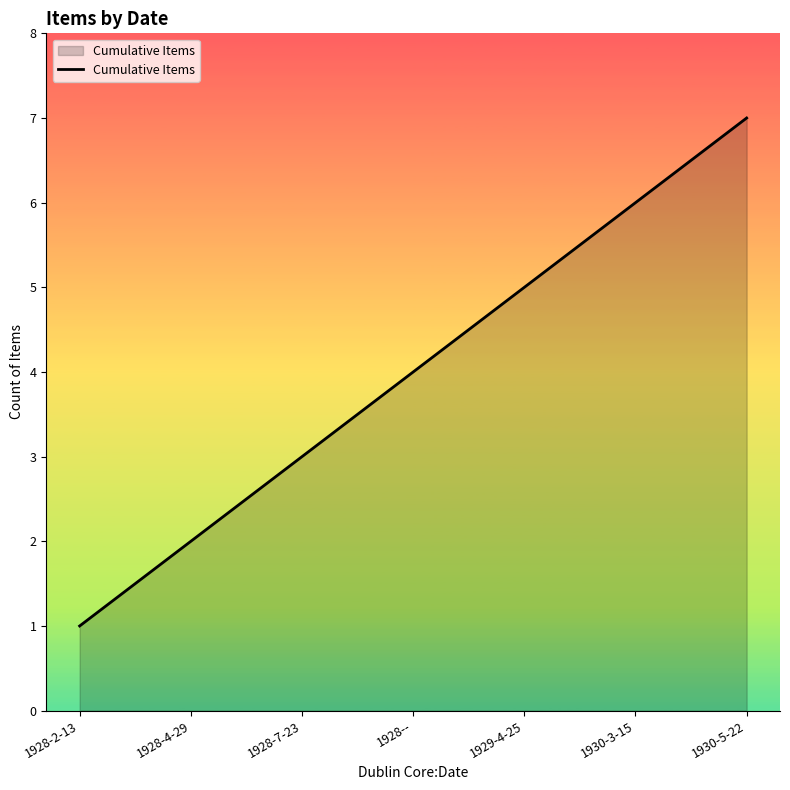

What is the ratio of the value at 1928-4-29 to the value at 1928-7-23?

0.7